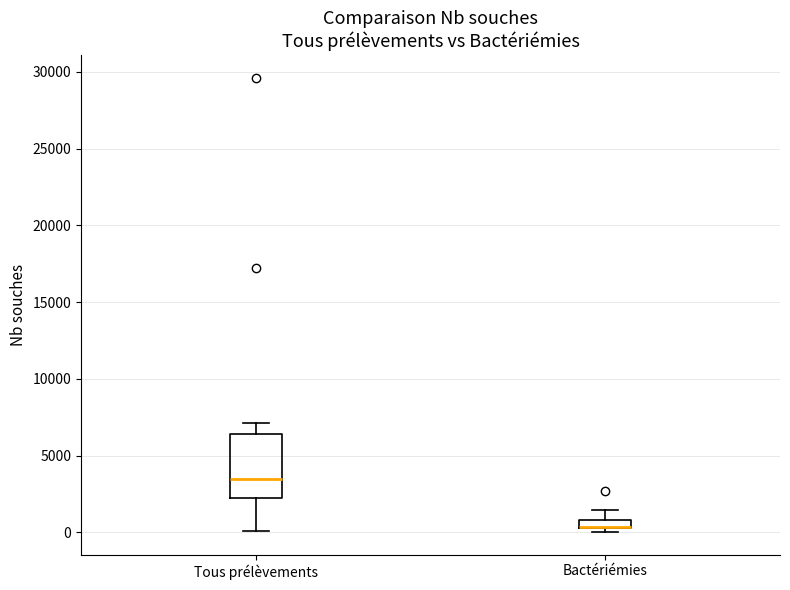

Which box is the tallest, from its lower edge to its upper edge?

Tous prélèvements